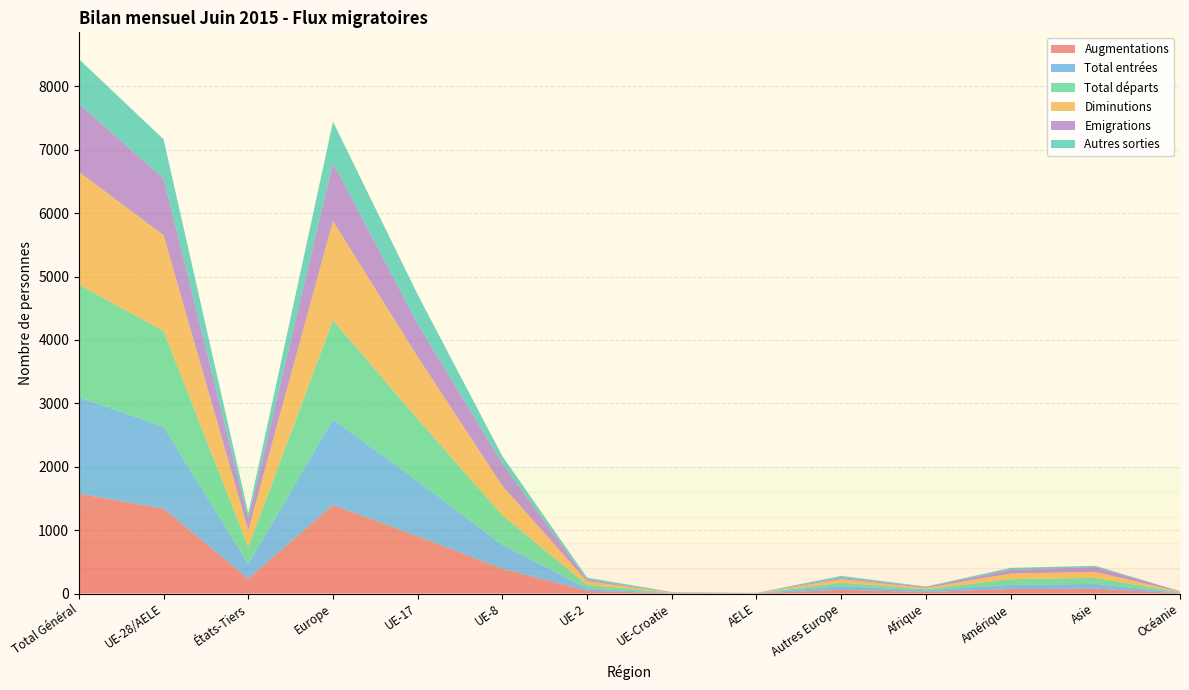

Reading left to right, transcribe all the data shown in this chart.

Augmentations: 1574	1340	234	1398	902	391	42	3	2	58	25	70	76	5
Total entrées: 1520	1289	231	1347	870	377	37	3	2	58	25	67	76	5
Total départs: 1779	1512	267	1566	981	466	57	6	2	54	20	89	95	9
Diminutions: 1779	1512	267	1566	981	466	57	6	2	54	20	89	95	9
Emigrations: 1071	894	177	915	517	350	22	3	2	21	15	58	75	8
Autres sorties: 708	618	90	651	464	116	35	3	0	33	5	31	20	1